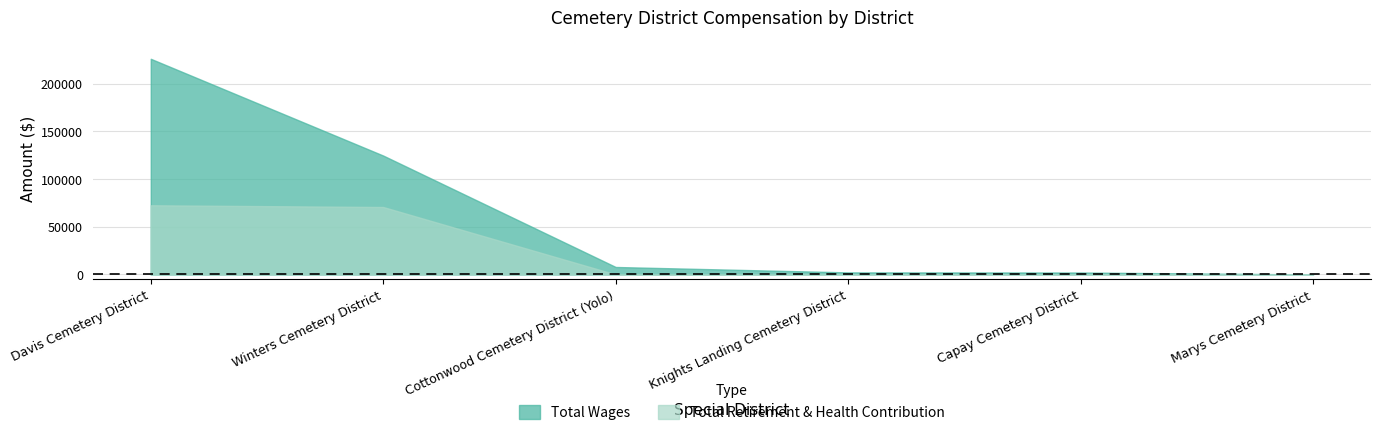

True or false: Total Retirement & Health Contribution and Total Wages intersect in this chart.

False